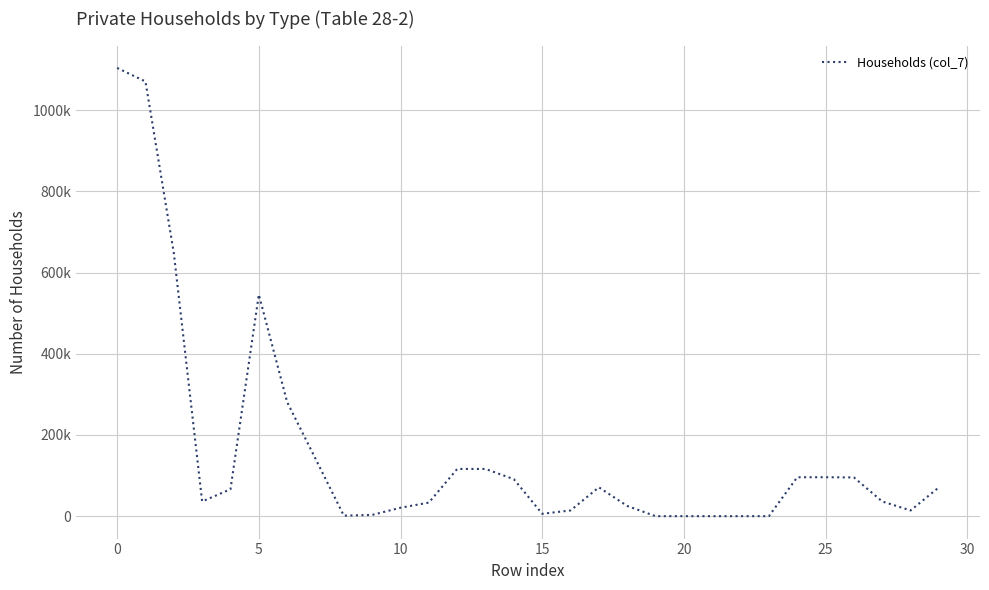

Does the chart have visible grid lines?

Yes